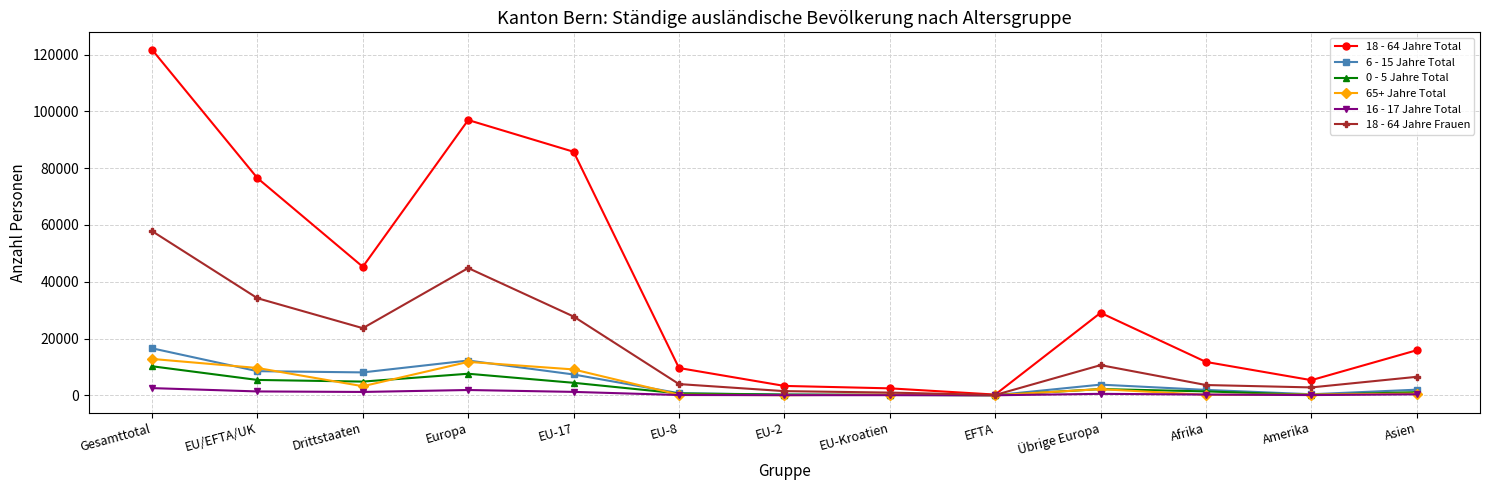

At which label does 6 - 15 Jahre Total first exceed 1971?

Gesamttotal